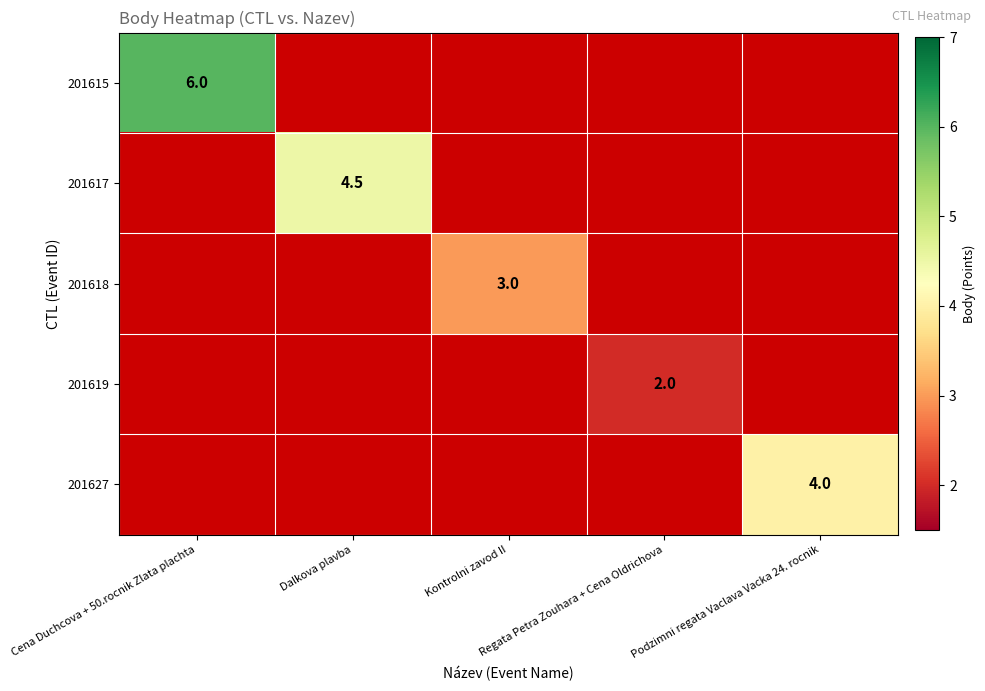

At how many categories does at least one series exceed 4?

2